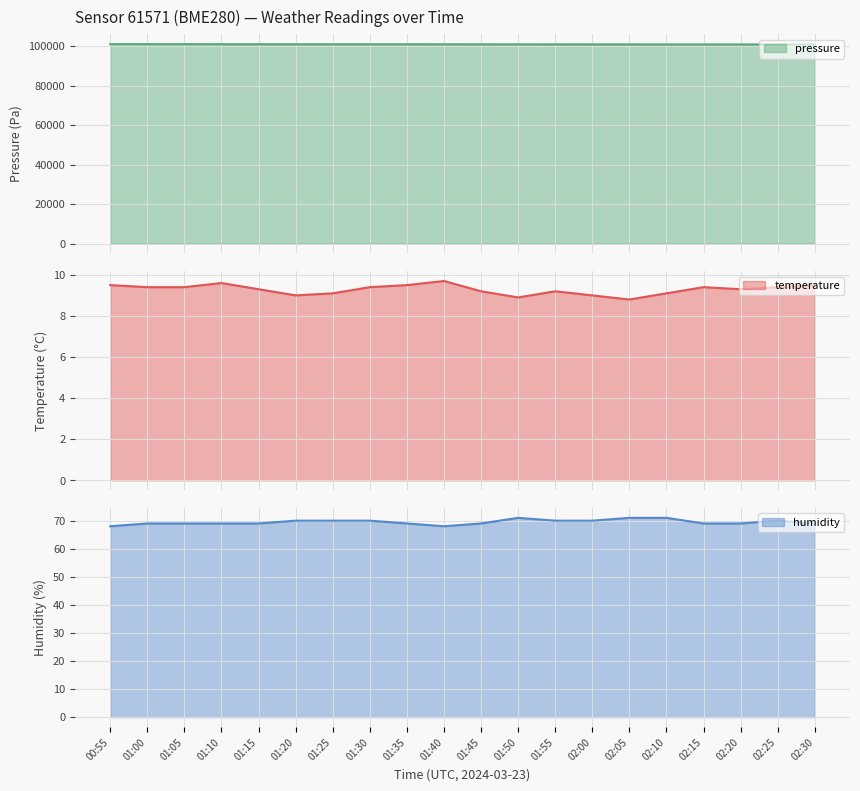

Rank the categories by temperature value from lowest to highest.

02:05, 01:50, 01:20, 02:00, 01:25, 02:10, 01:45, 01:55, 01:15, 02:20, 01:00, 01:05, 01:30, 02:15, 02:25, 00:55, 01:35, 02:30, 01:10, 01:40